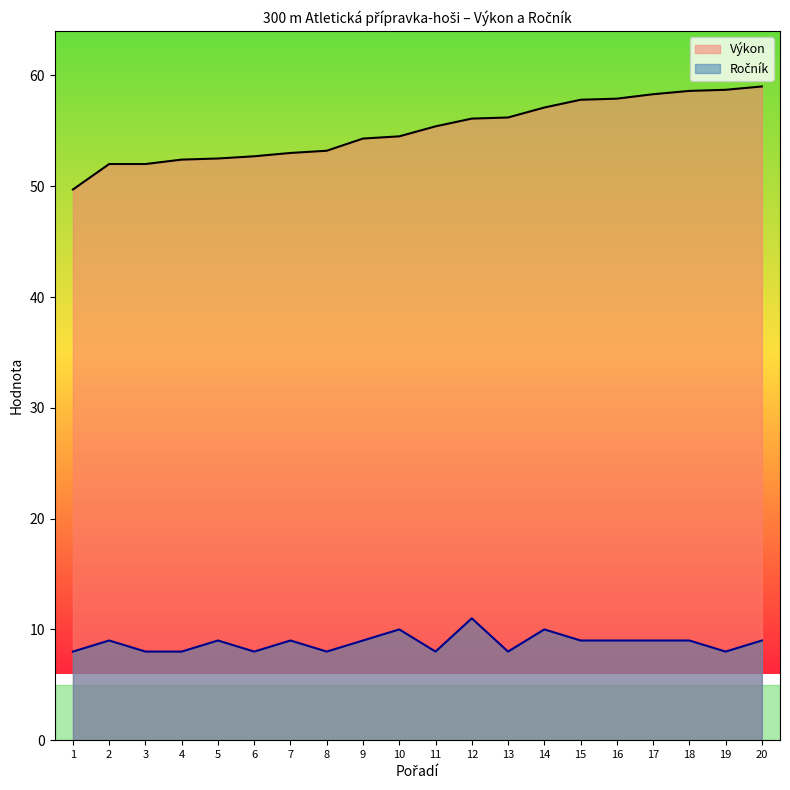

Read the Ročník value at 16.

9.0